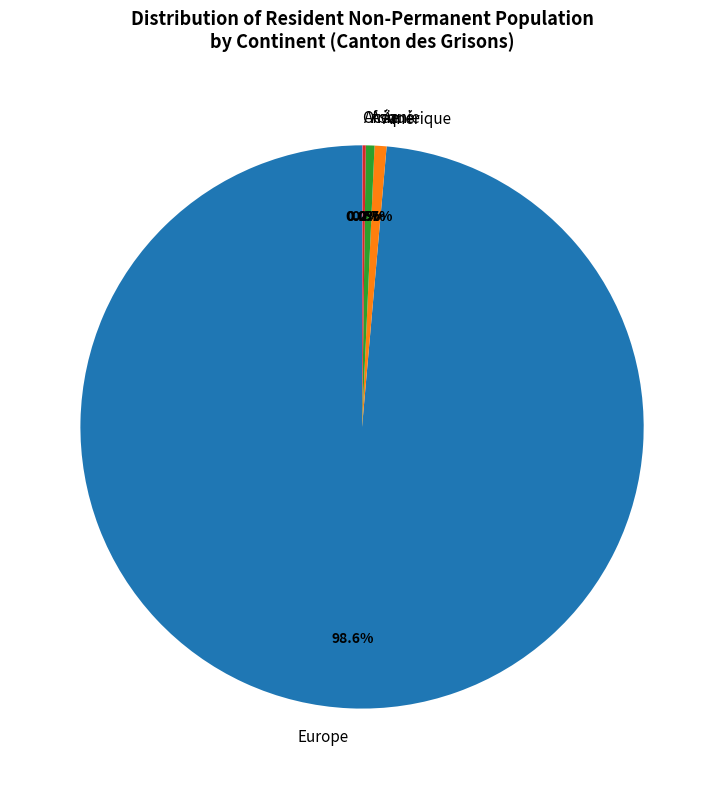

What is the ratio of the value at Europe to the value at Asie?

198.9